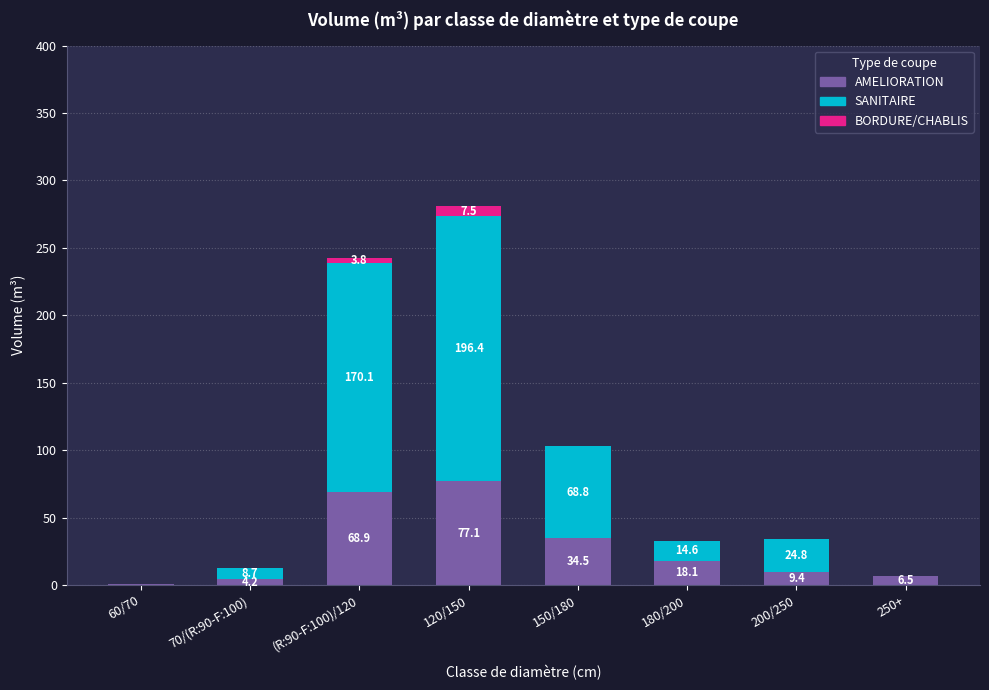

At which label is AMELIORATION closest to 38?

150/180